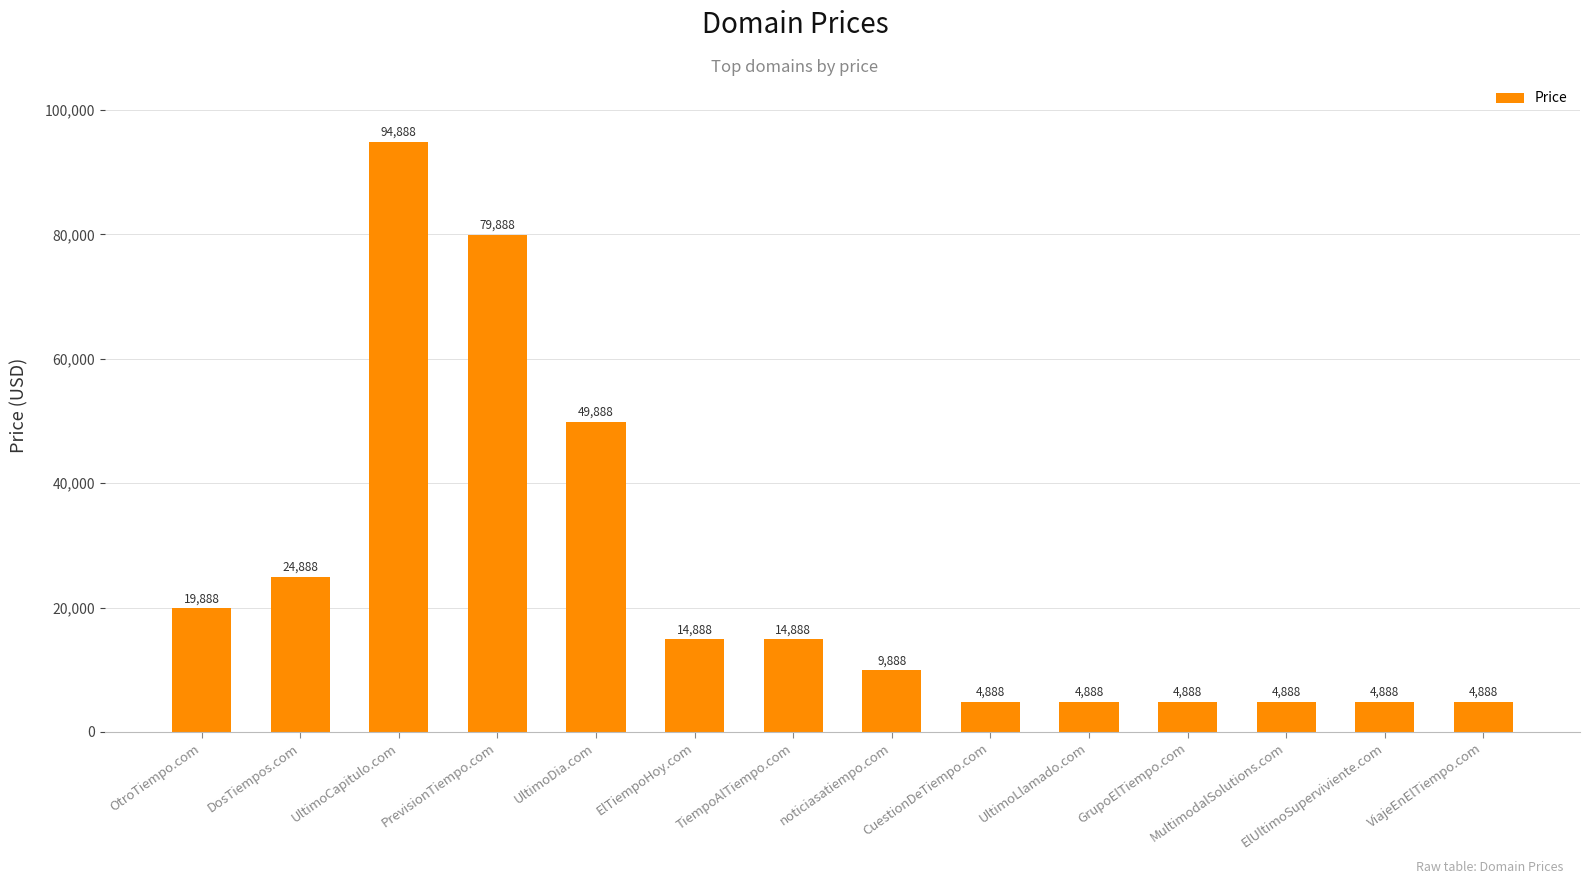

Read the value at MultimodalSolutions.com.

4888